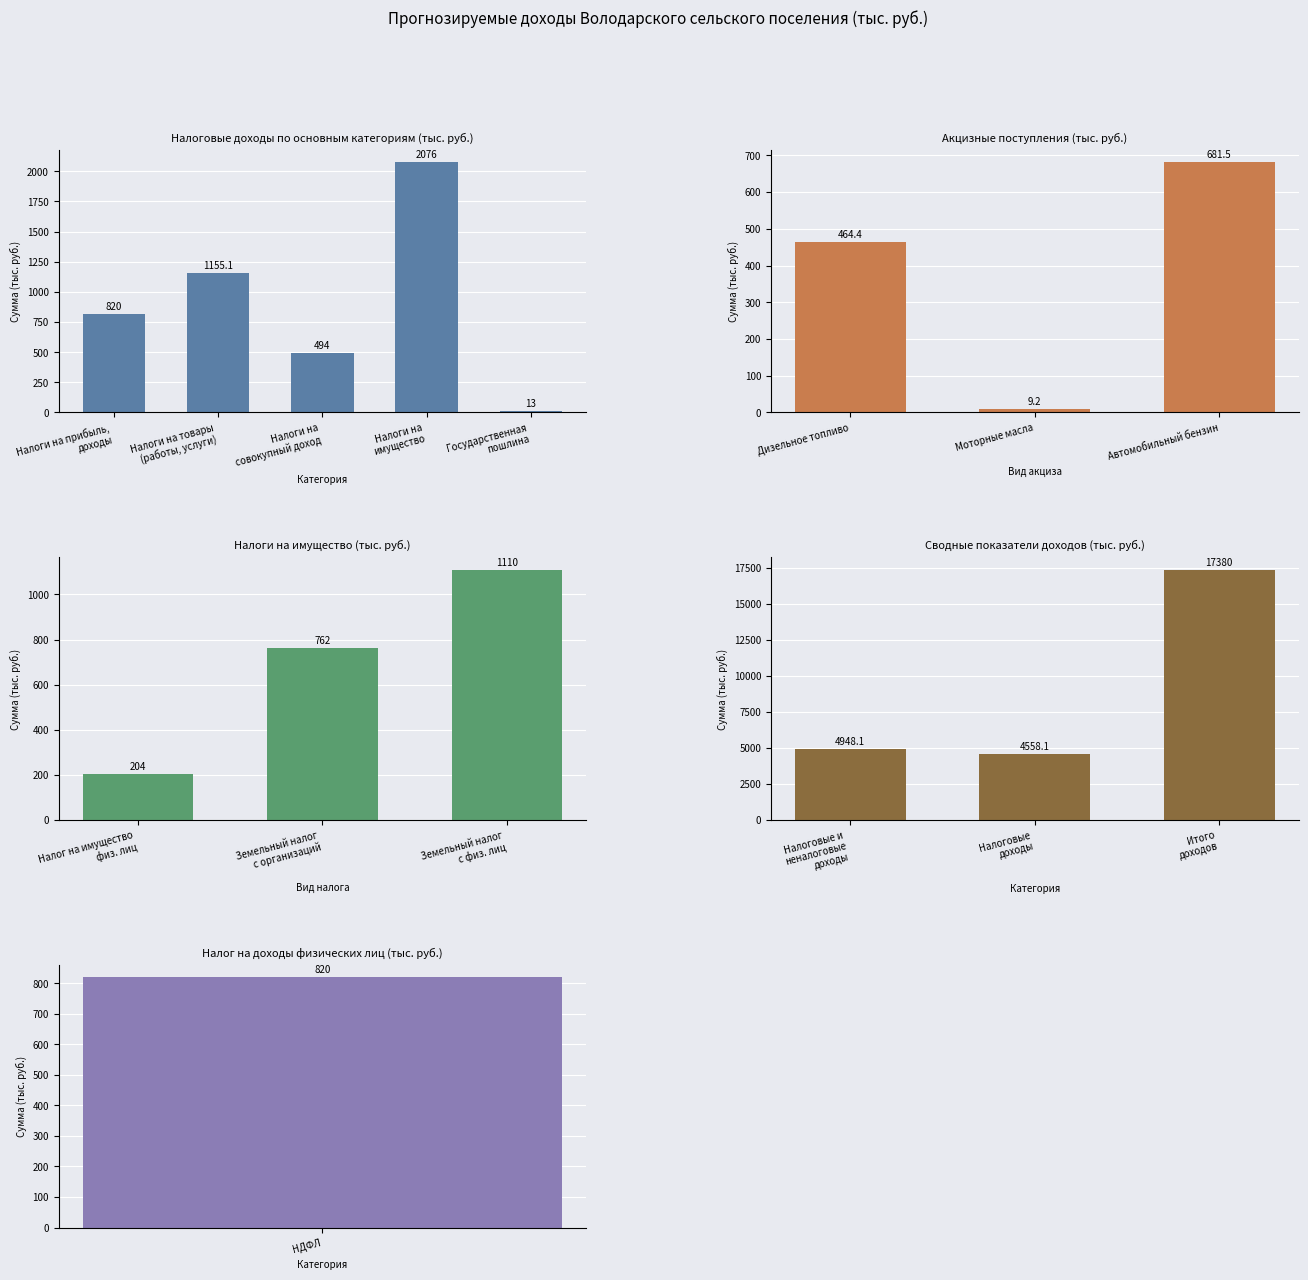

At which label does the data first exceed 820?

Налоги на товары
(работы, услуги)